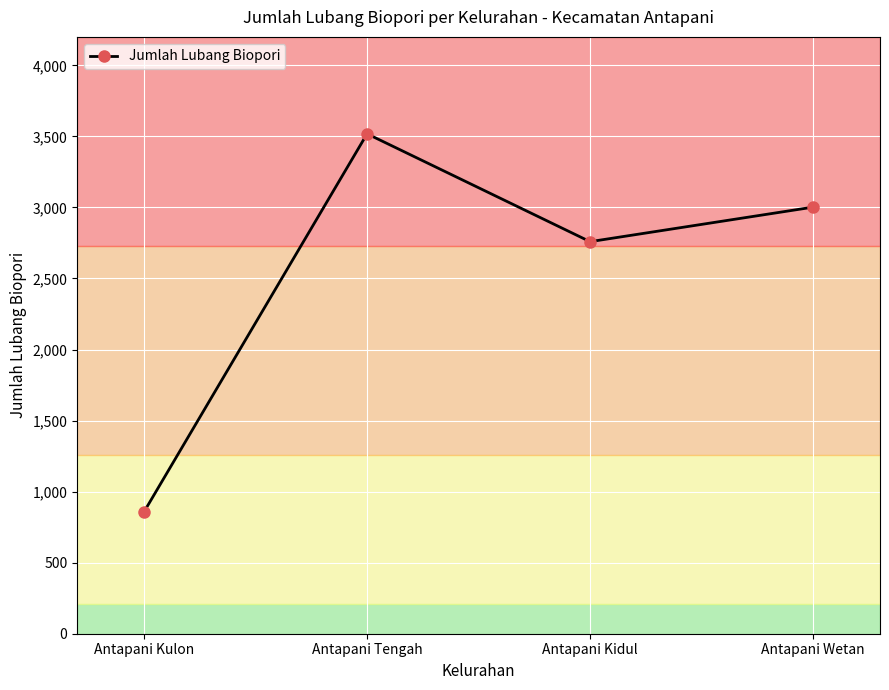

Where is the first local maximum?

Antapani Tengah